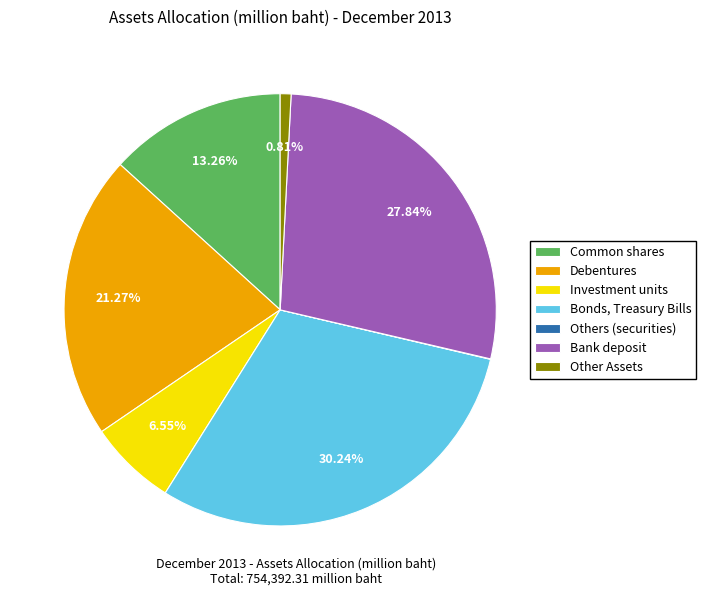

What percentage is the Debentures slice, to the nearest percent?

21%